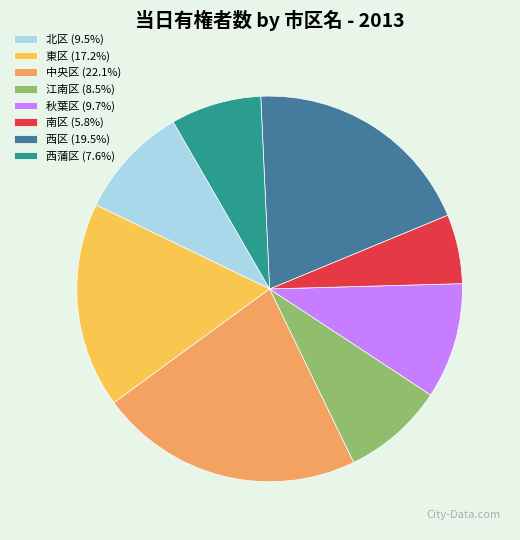

True or false: 中央区 accounts for 35% of the total.

False